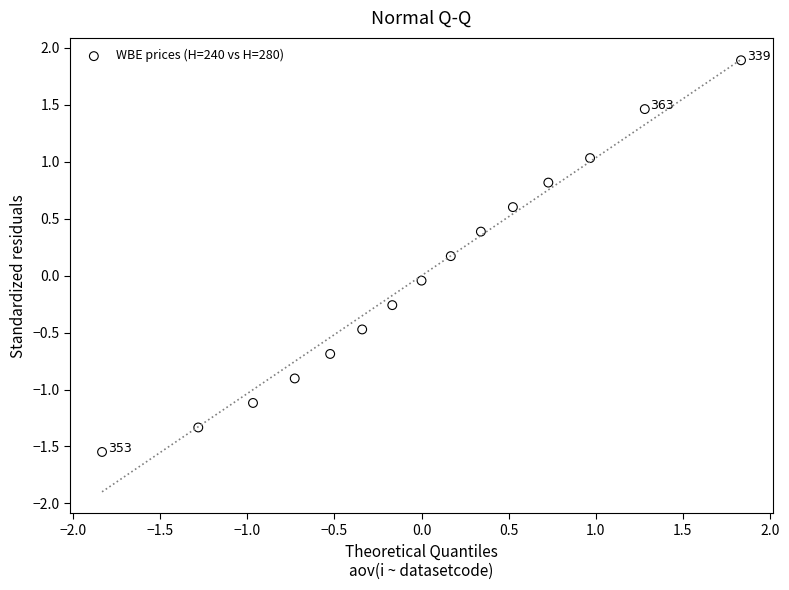

What is the range of X values (max minus min)?

3.7